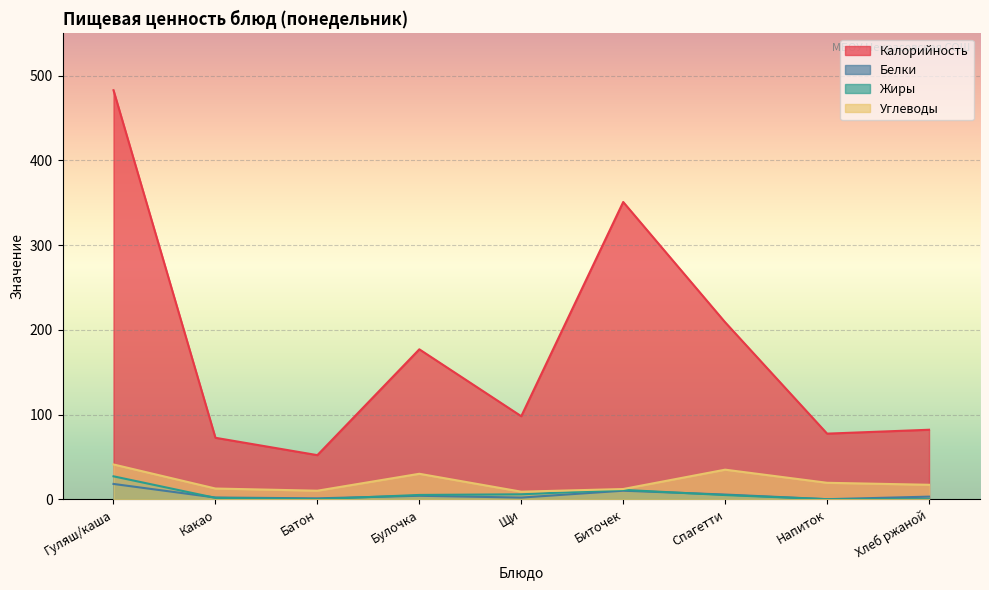

How many positive values does the Белки series have?

8